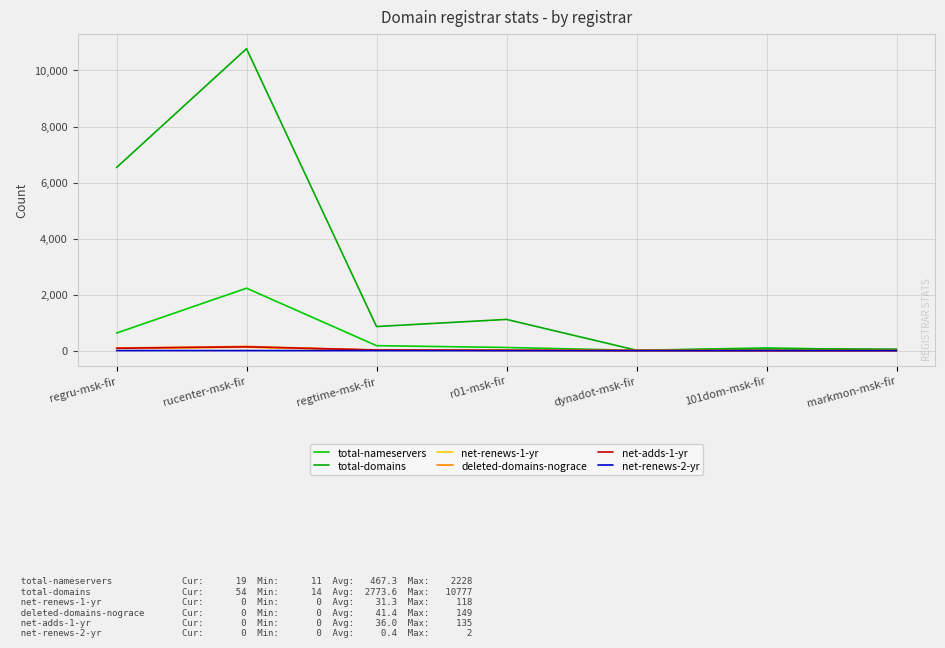

What is the difference between the second highest and minimum values in the net-adds-1-yr series?

85